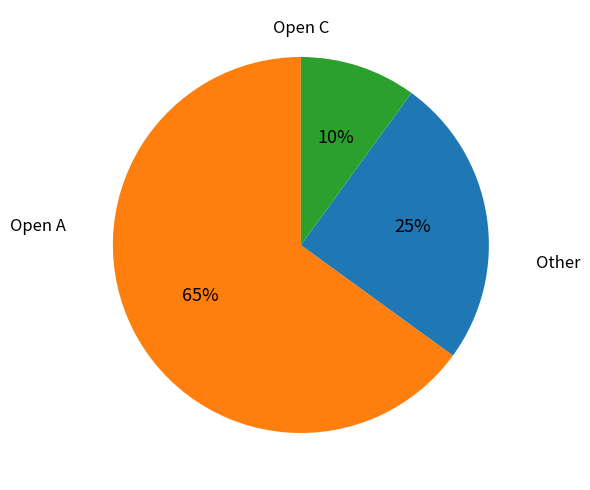

To the nearest percent, what is the difference between the largest and smallest slice percentages?

55%